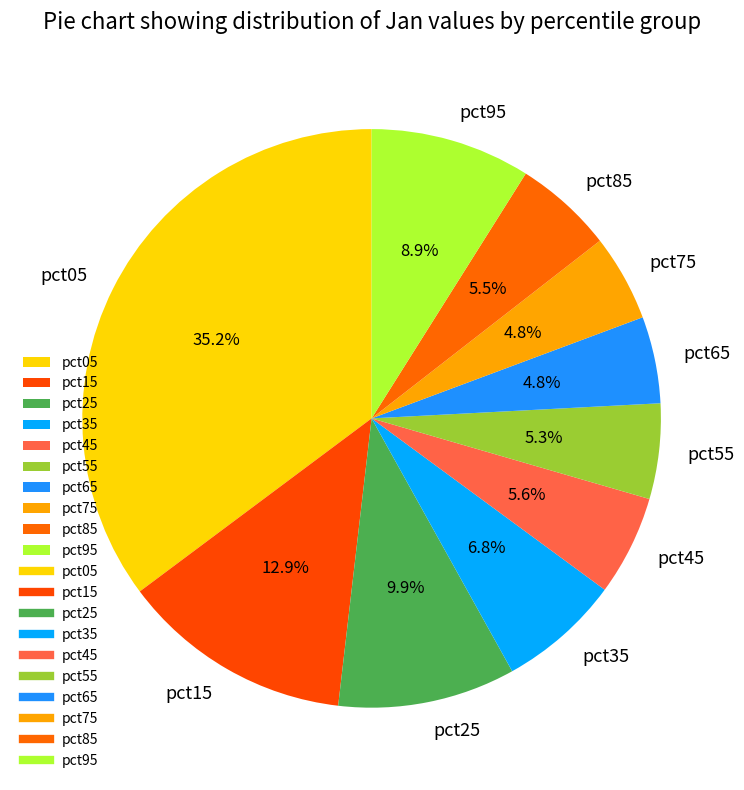

To the nearest percent, what portion does pct95 represent?

9%